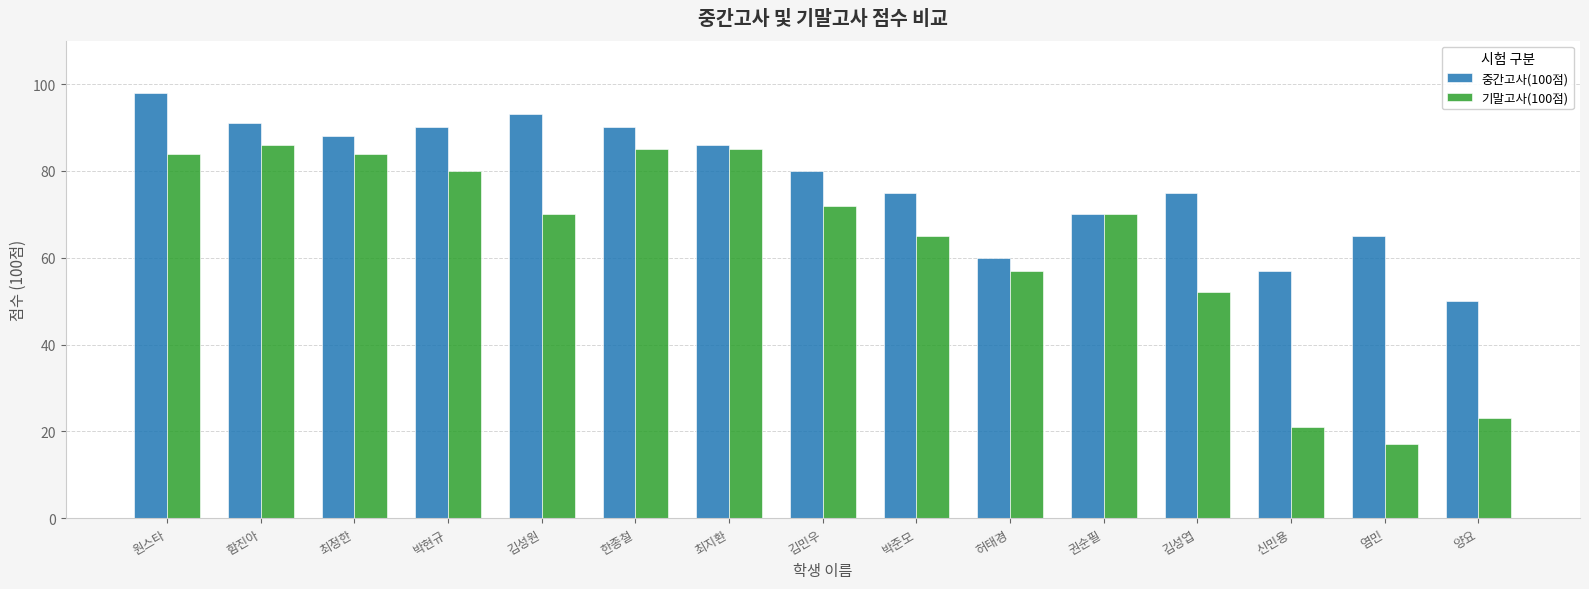

Read the 기말고사(100점) value at 박현규.

80